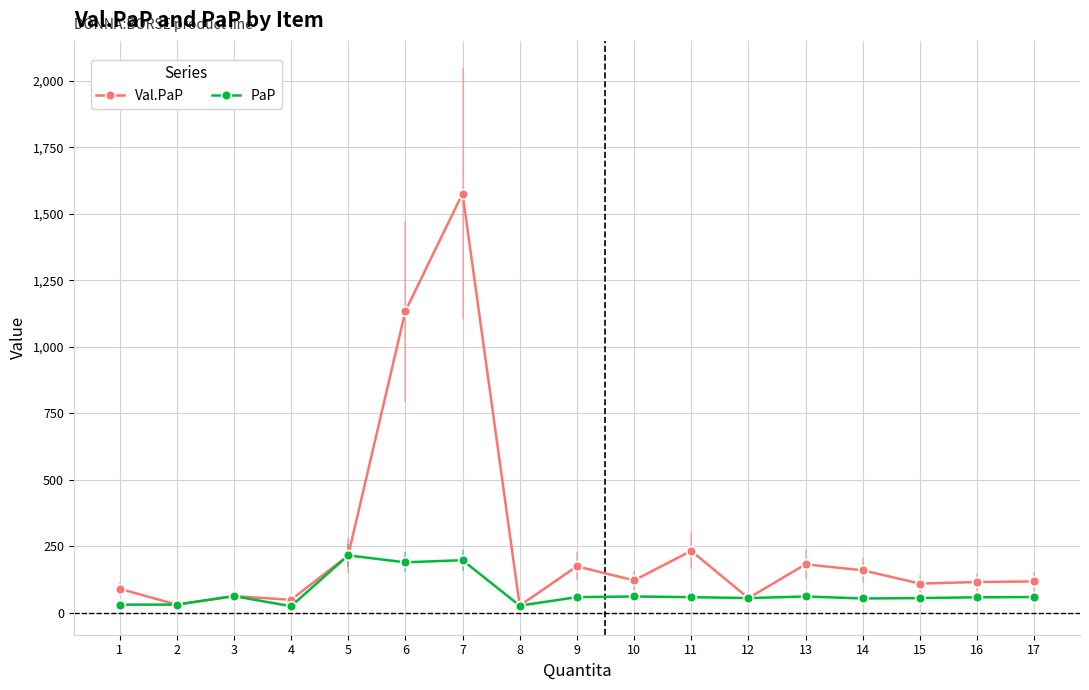

What is the difference between the second highest and second lowest values in the Val.PaP series?

1104.1